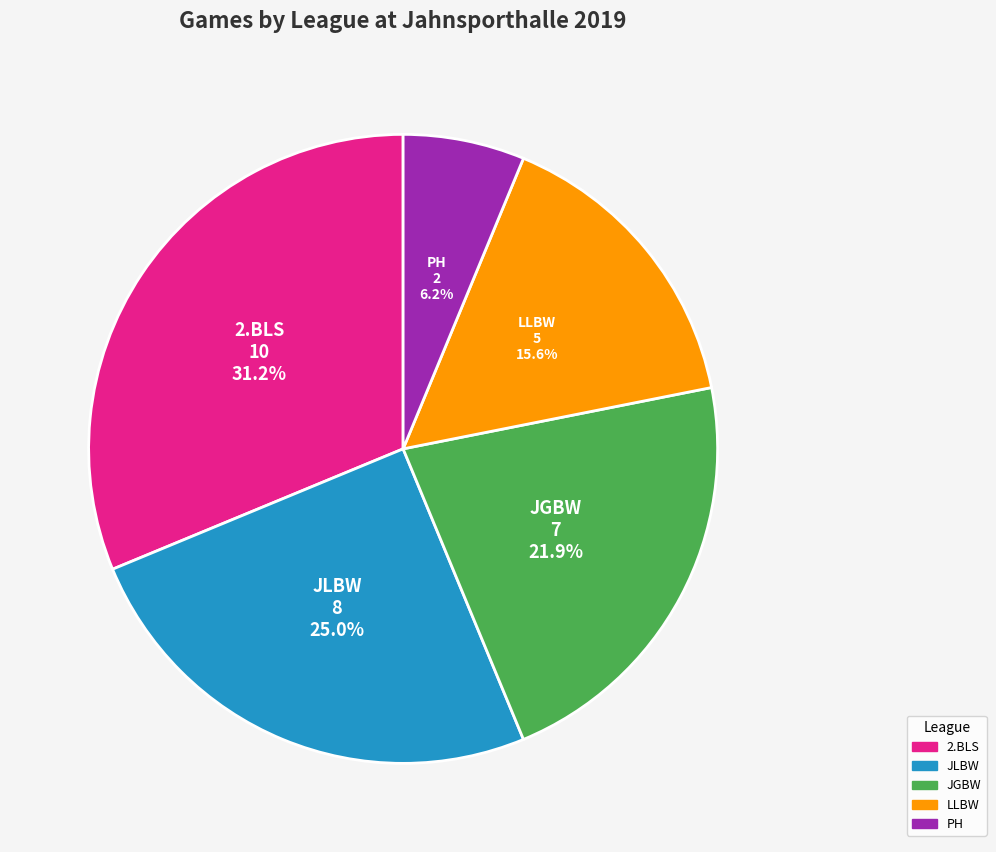

To the nearest percent, what portion does JLBW represent?

25%